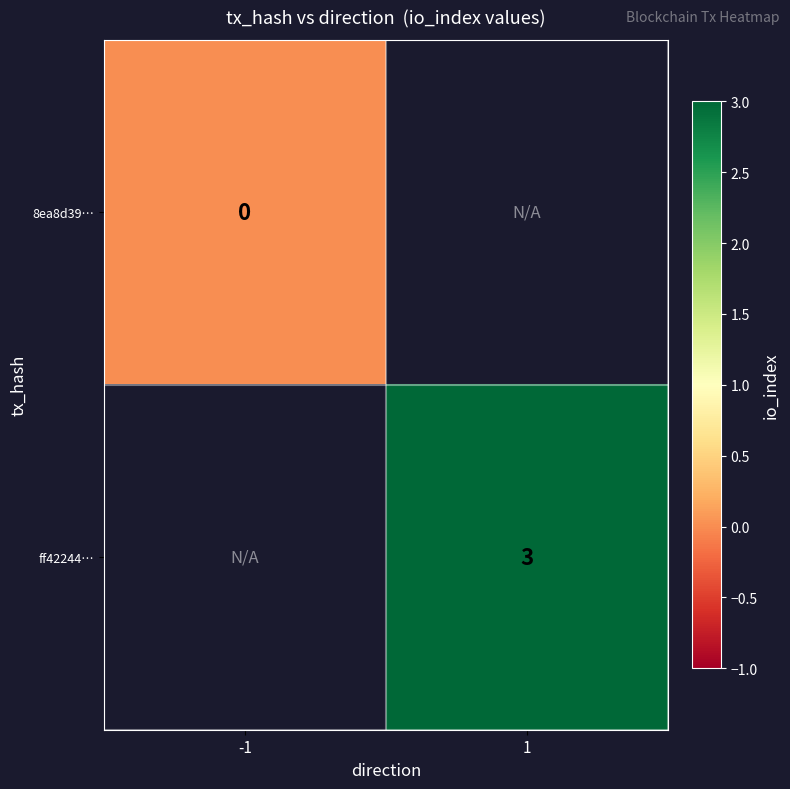

Is the value of ff42244… at 1 greater than the value of 8ea8d39… at -1?

Yes